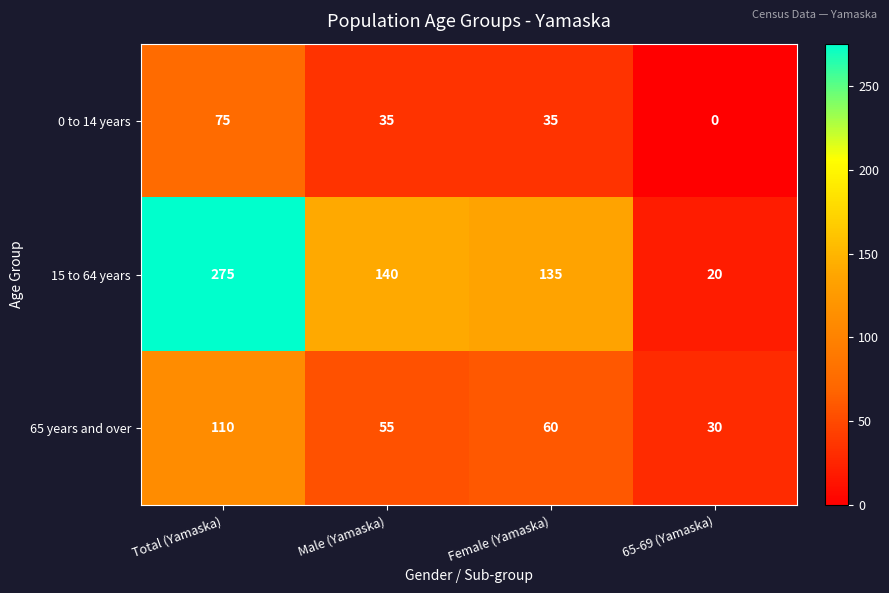

Which series changed the most between Total (Yamaska) and 65-69 (Yamaska)?

15 to 64 years